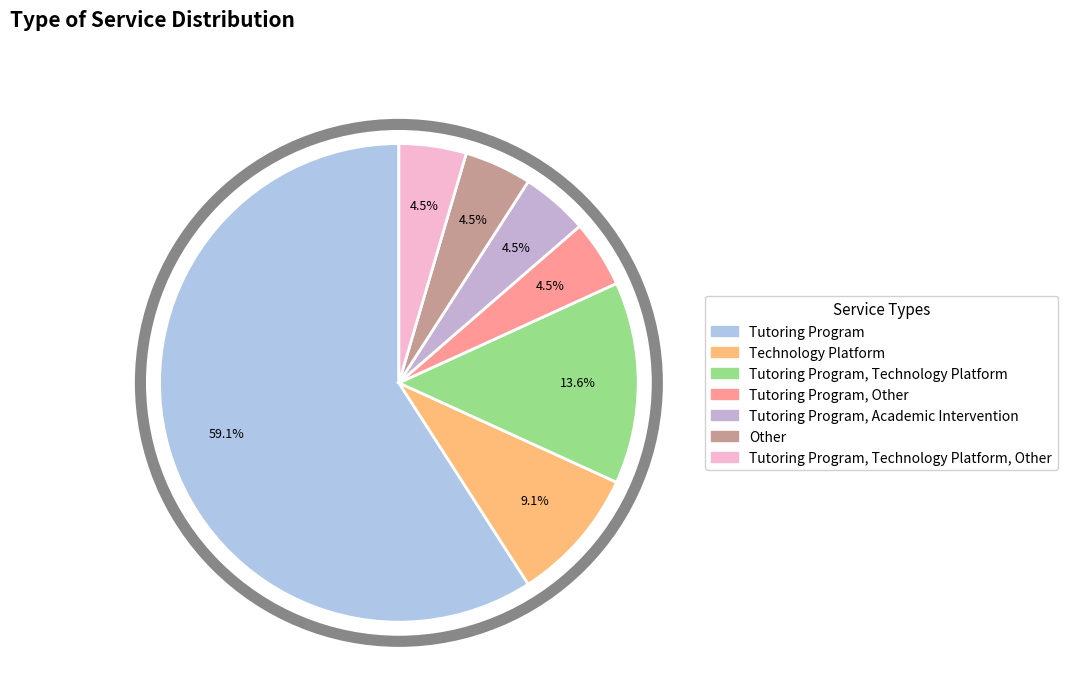

To the nearest percent, what is the difference between the largest and smallest slice percentages?

55%